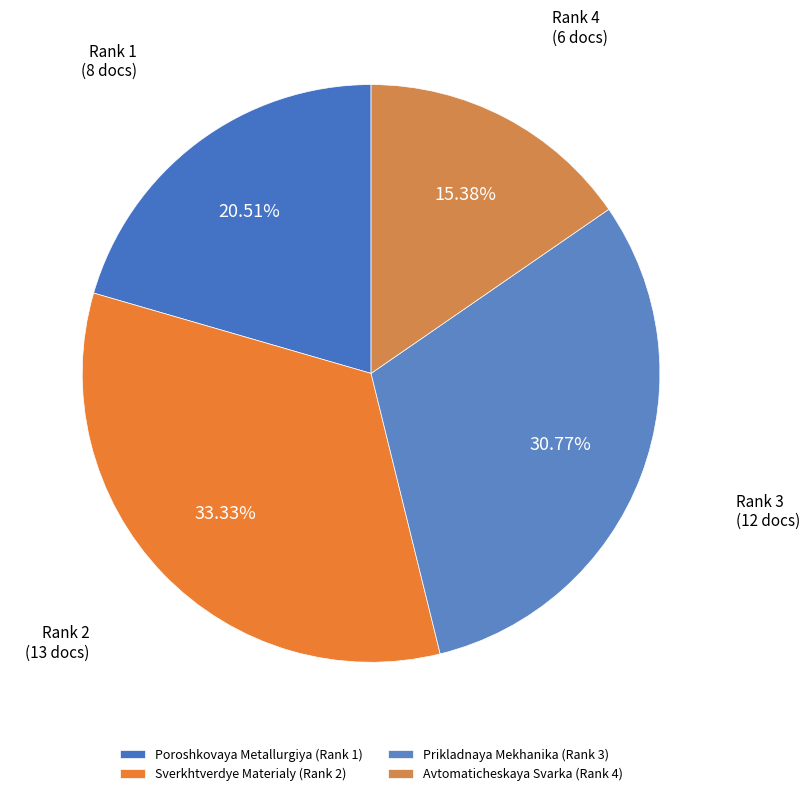

Count the number of slices in the pie.

4